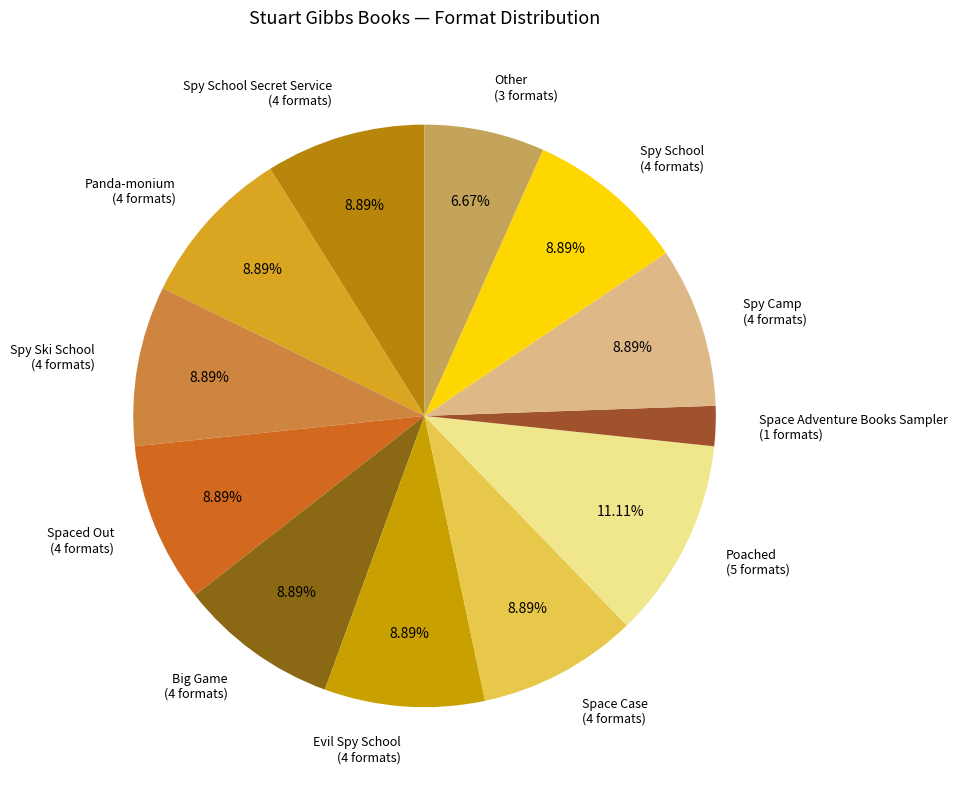

Does Spy School (4 formats) account for over 50% of the chart?

No